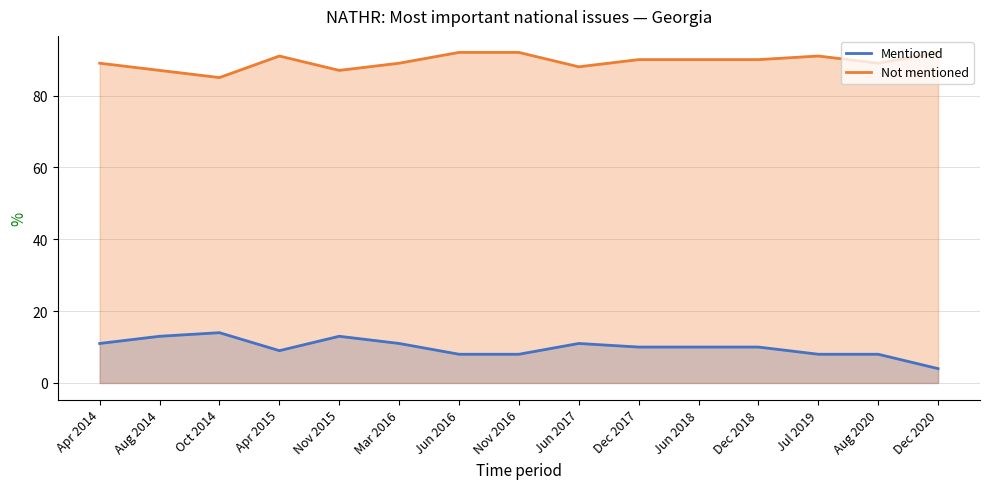

What is the approximate value of Not mentioned at Nov 2016?

92